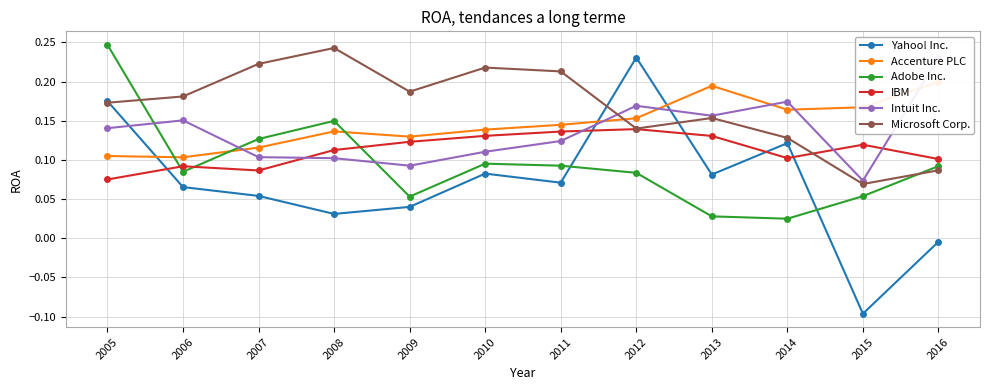

How many lines are shown in the chart?

6